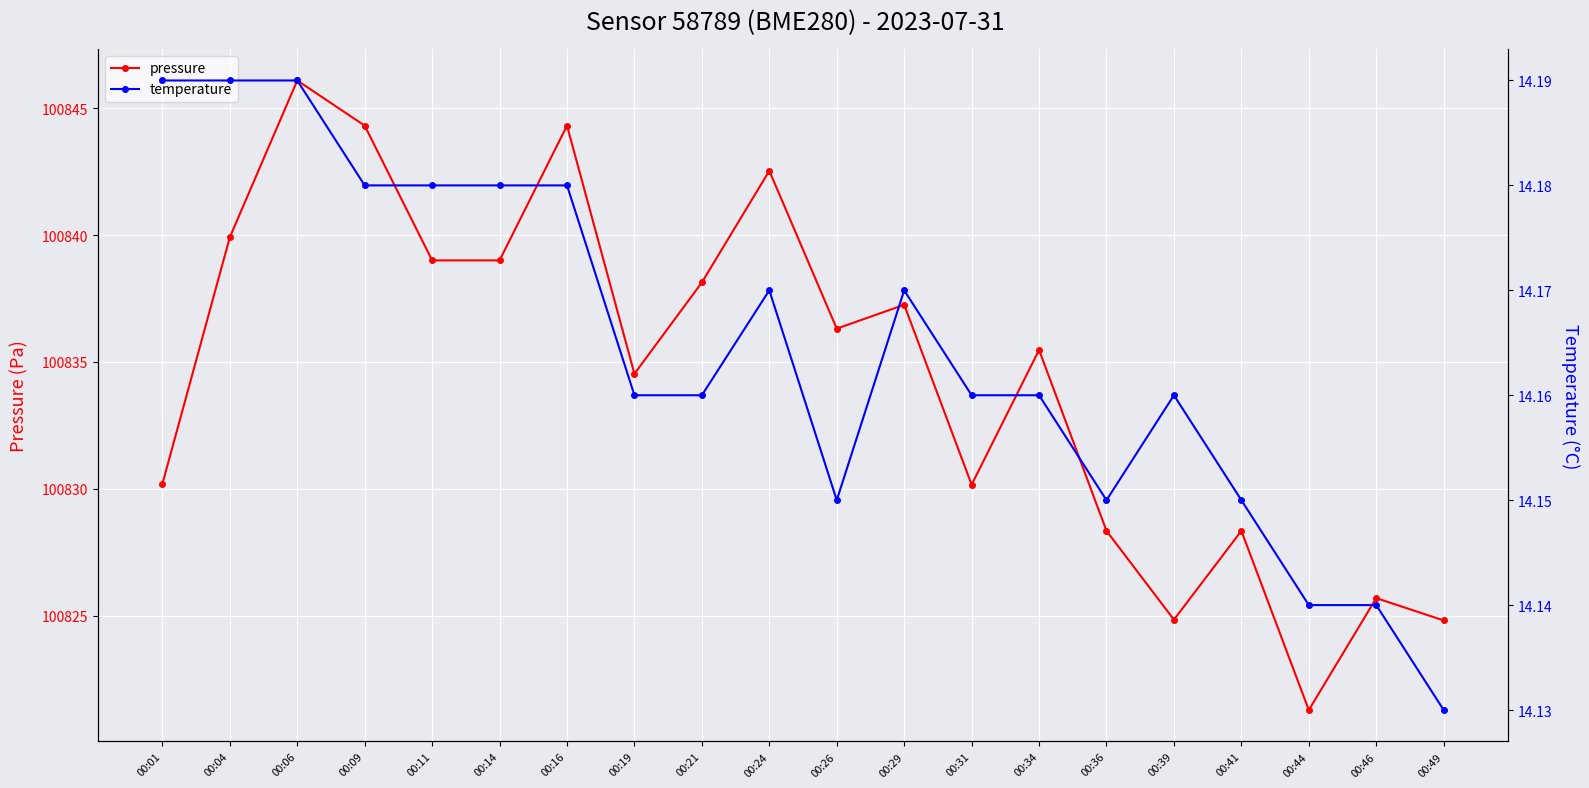

True or false: pressure and temperature intersect in this chart.

False